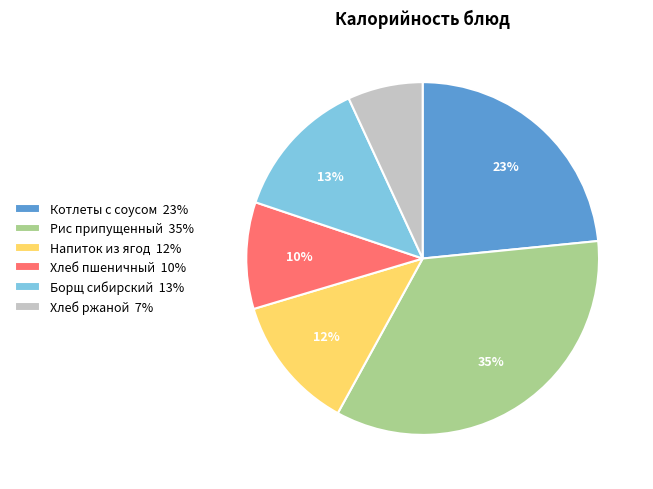

Is it true that Борщ сибирский is 13% of the pie?

True